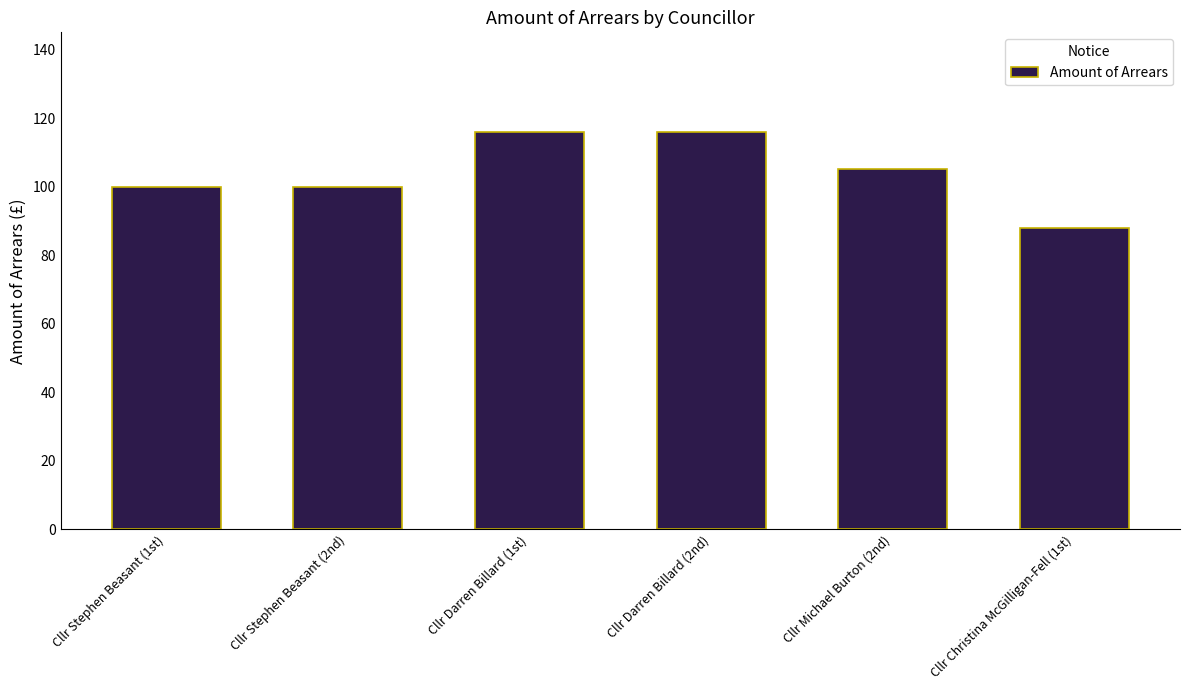

At which category does the chart reach its minimum across all series?

Cllr Christina McGilligan-Fell (1st)